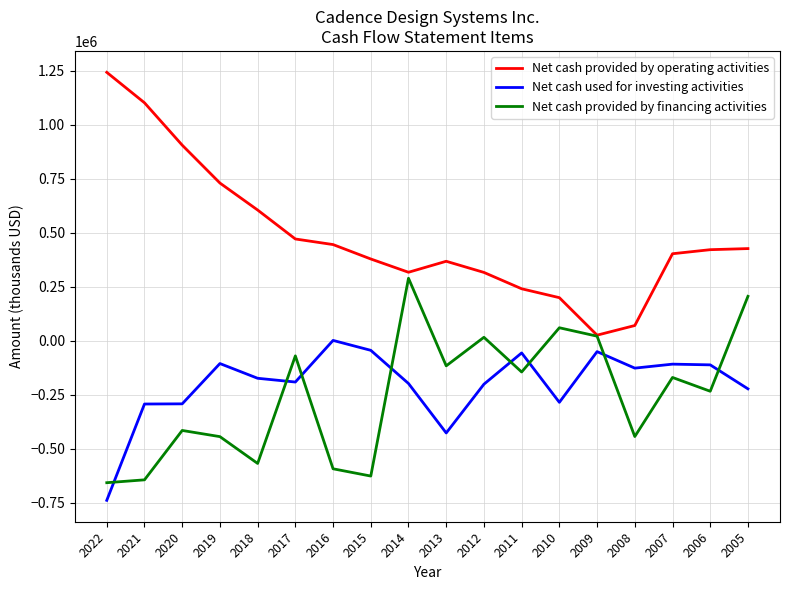

True or false: Net cash provided by operating activities has a value of 367605 at 2013.

True